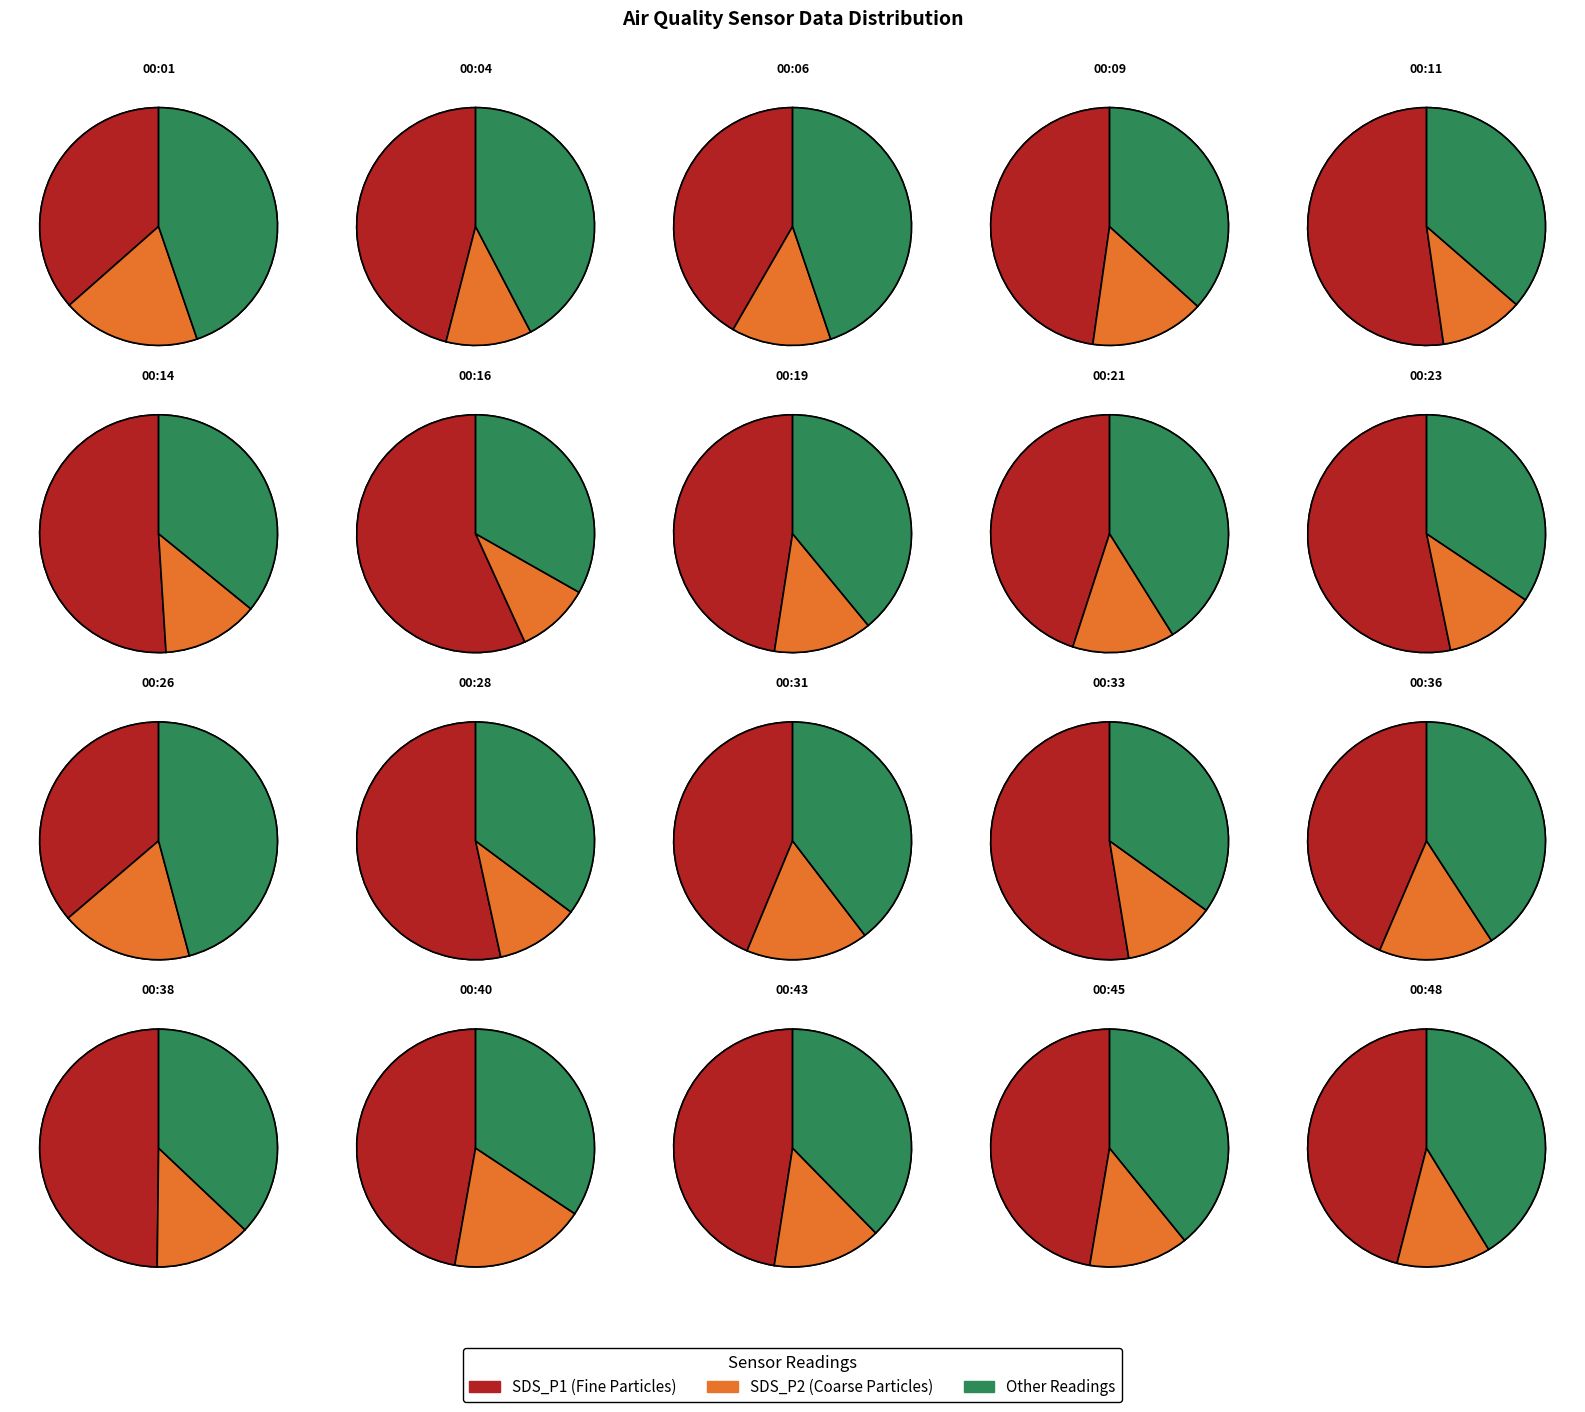

At 00:43, list the series in order from smallest to largest.

SDS_P2, Other, SDS_P1